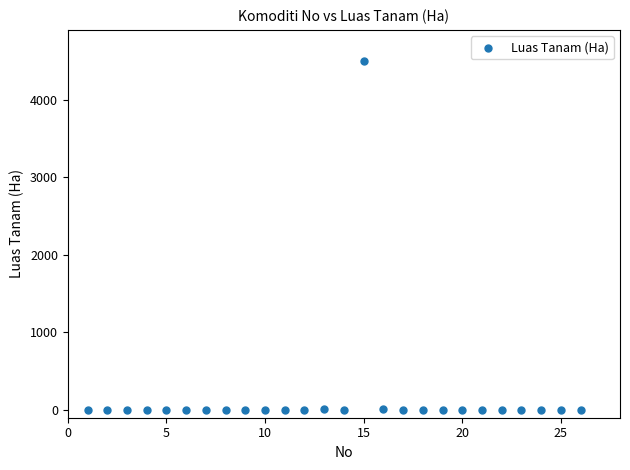

What is the range of Y values (max minus min)?

4500